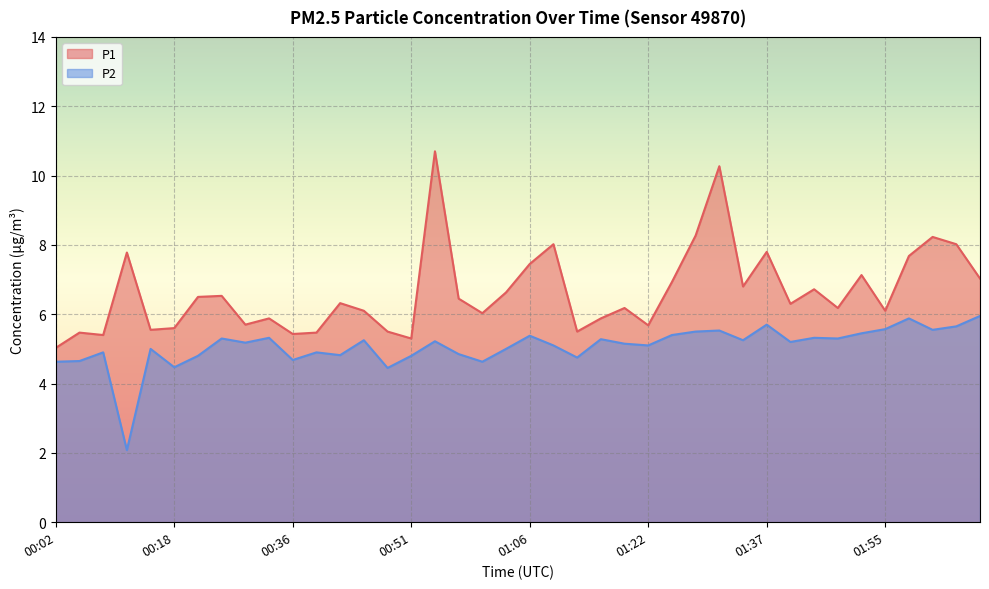

True or false: P1 and P2 cross at least once.

False